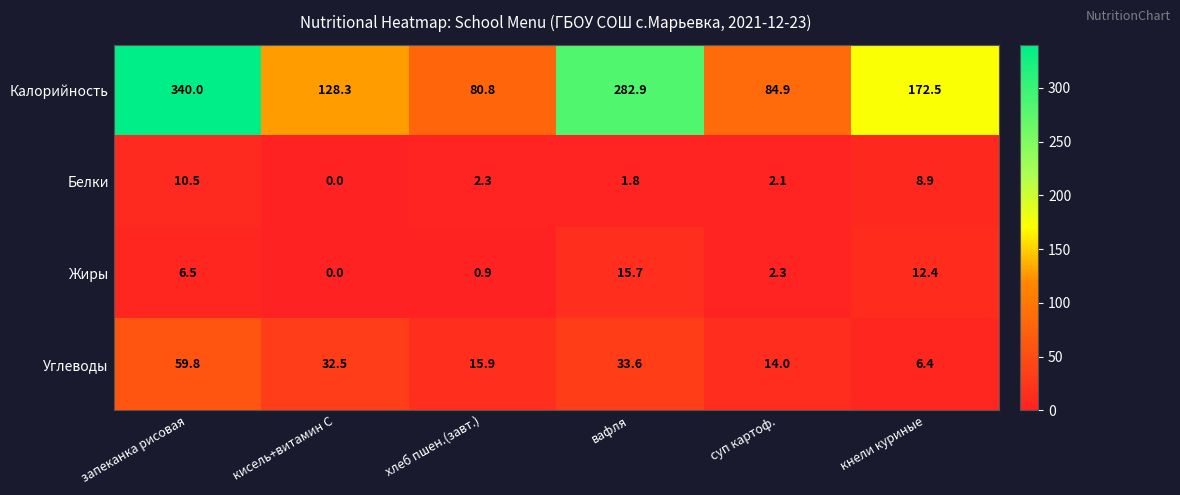

True or false: Жиры has a value of 0.0 at кисель+витамин С.

True